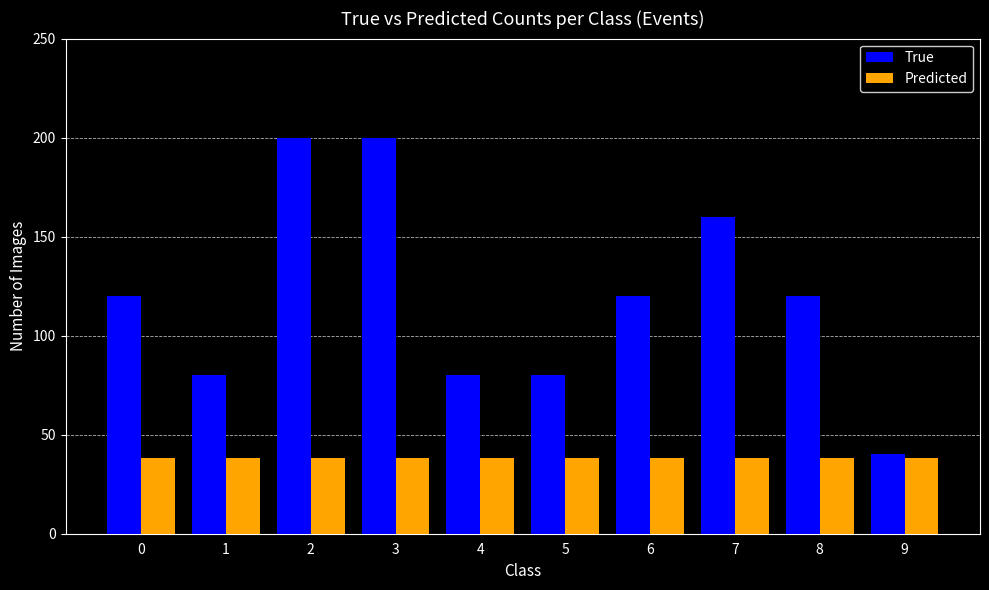

What is the value of the Predicted bar at the 7th from the left?

38